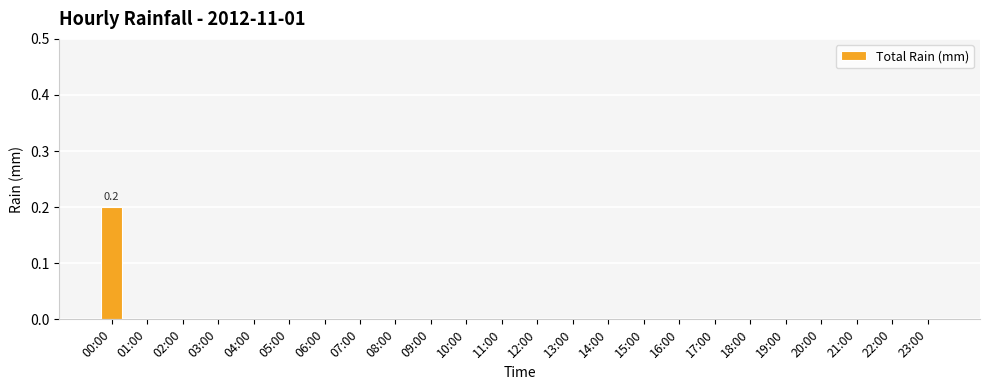

Which category has the highest value across all series?

00:00